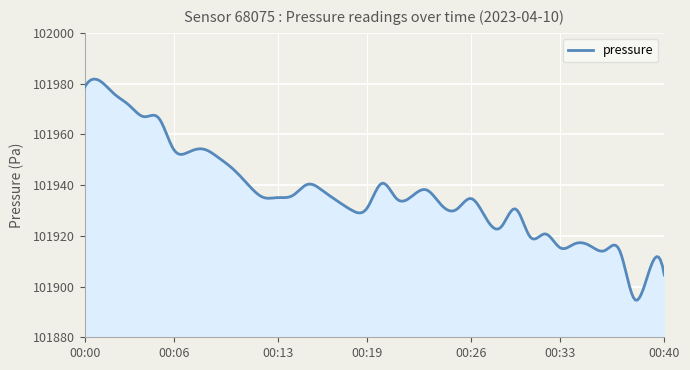

What is the difference between the maximum and minimum values?

87.2